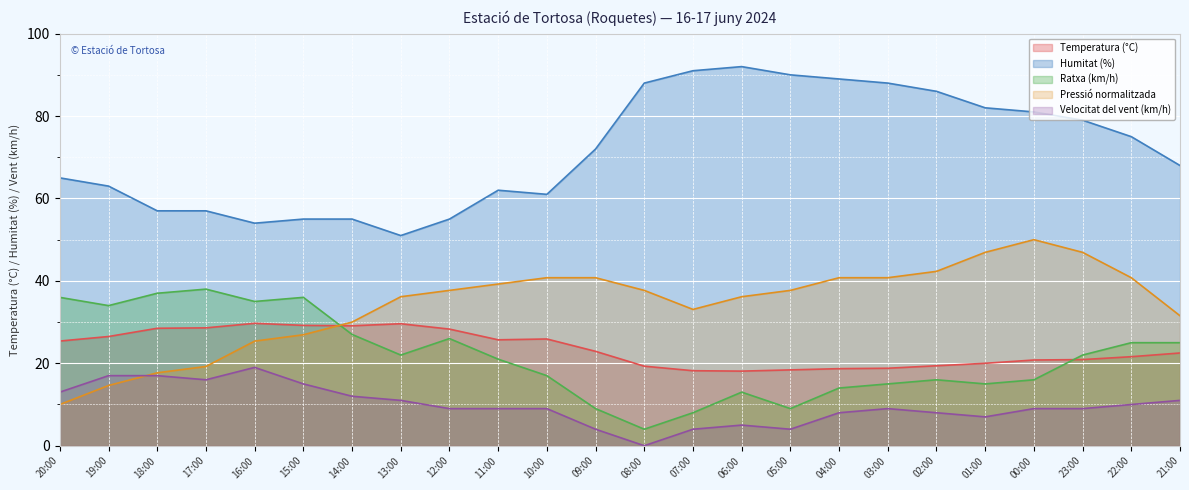

Which label corresponds to the smallest value in the chart?

08:00